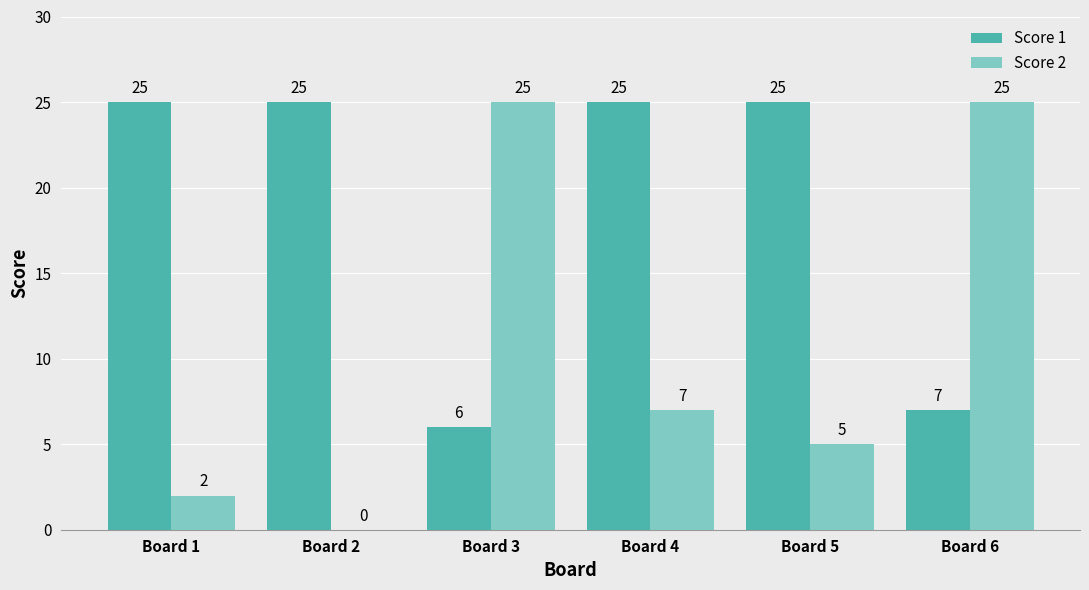

Reading left to right, what are all the values shown in this chart?

Score 1: 25	25	6	25	25	7
Score 2: 2	0	25	7	5	25